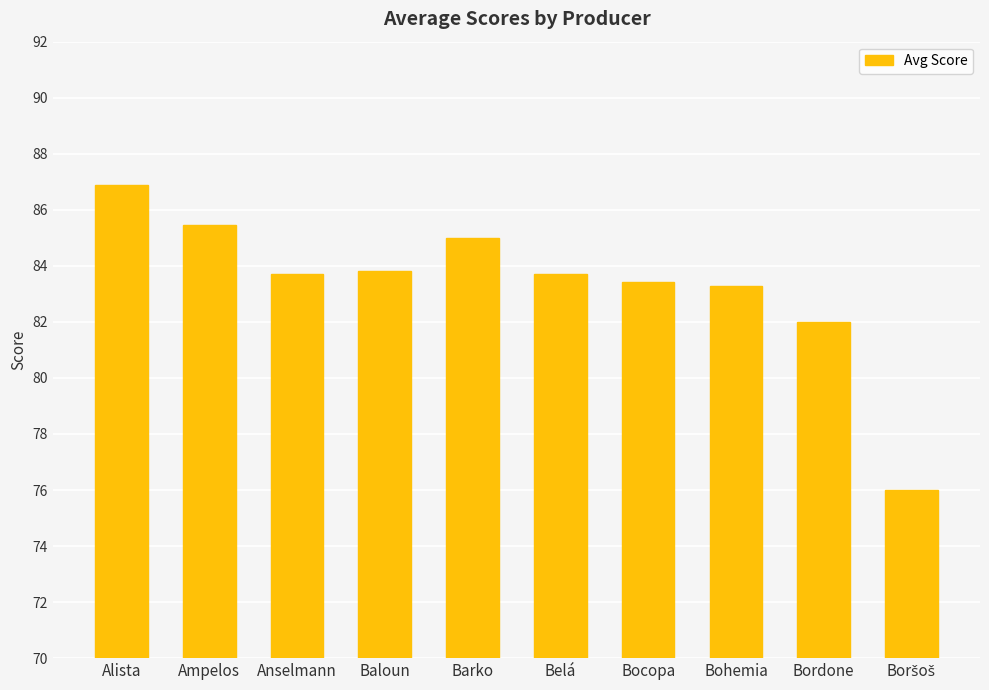

How many values are below 83?

2